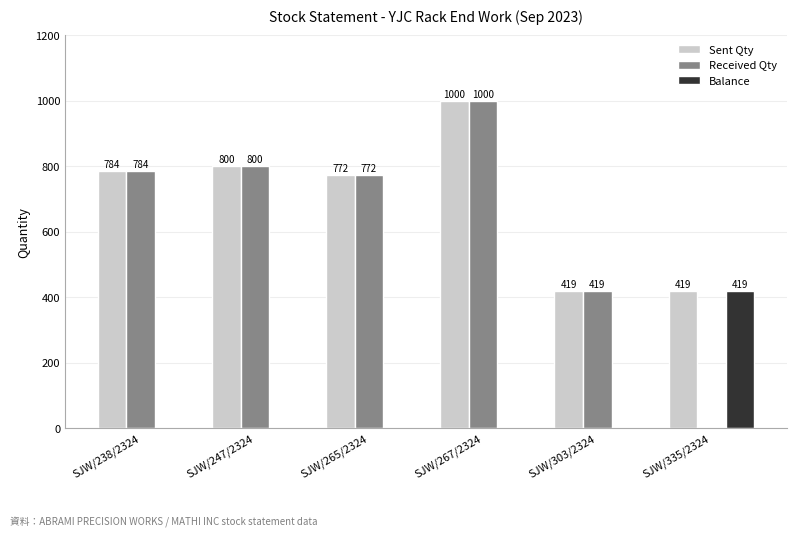

Reading left to right, transcribe all the data shown in this chart.

Sent Qty: 784	800	772	1000	419	419
Received Qty: 784	800	772	1000	419	0
Balance: 0	0	0	0	0	419